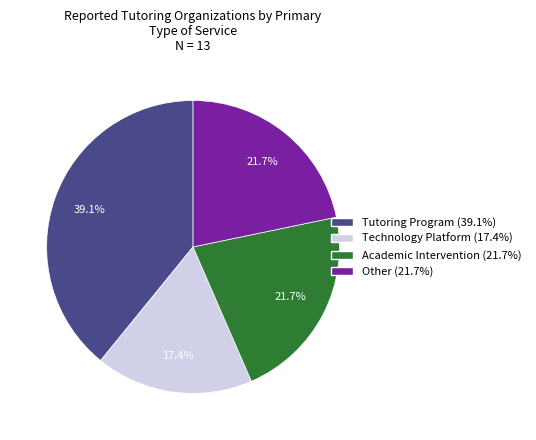

How much of the chart is everything except Technology Platform?

82.6%